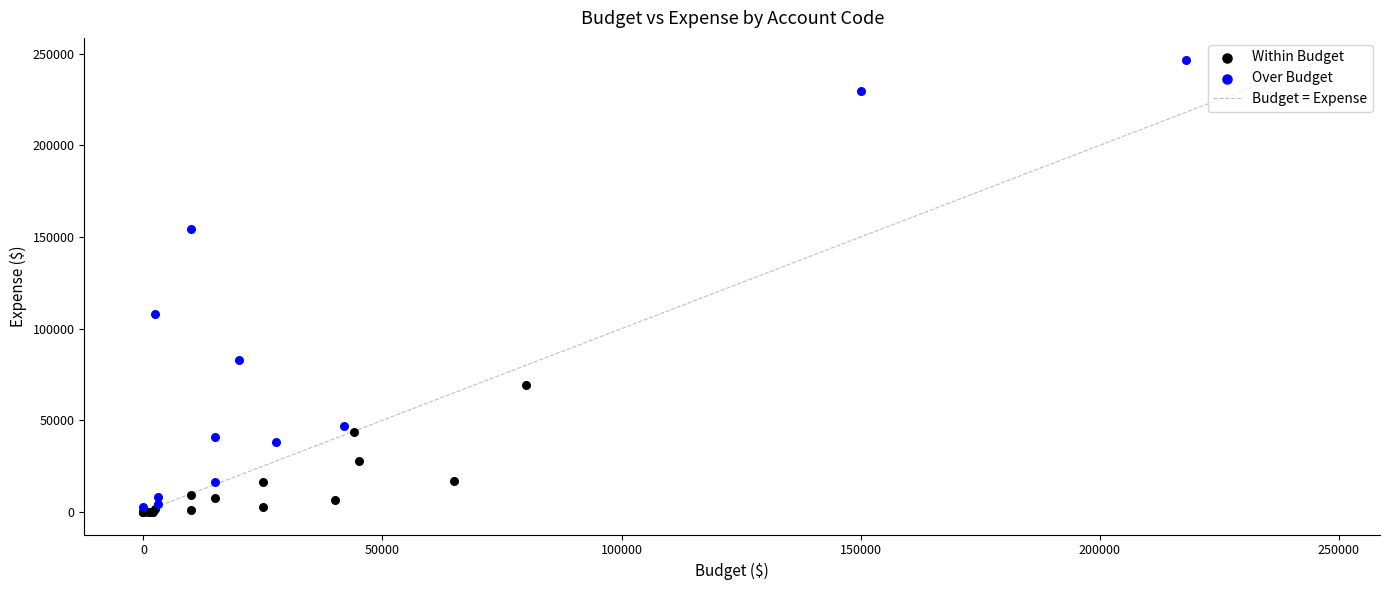

Which series reaches the maximum Y coordinate?

Over Budget